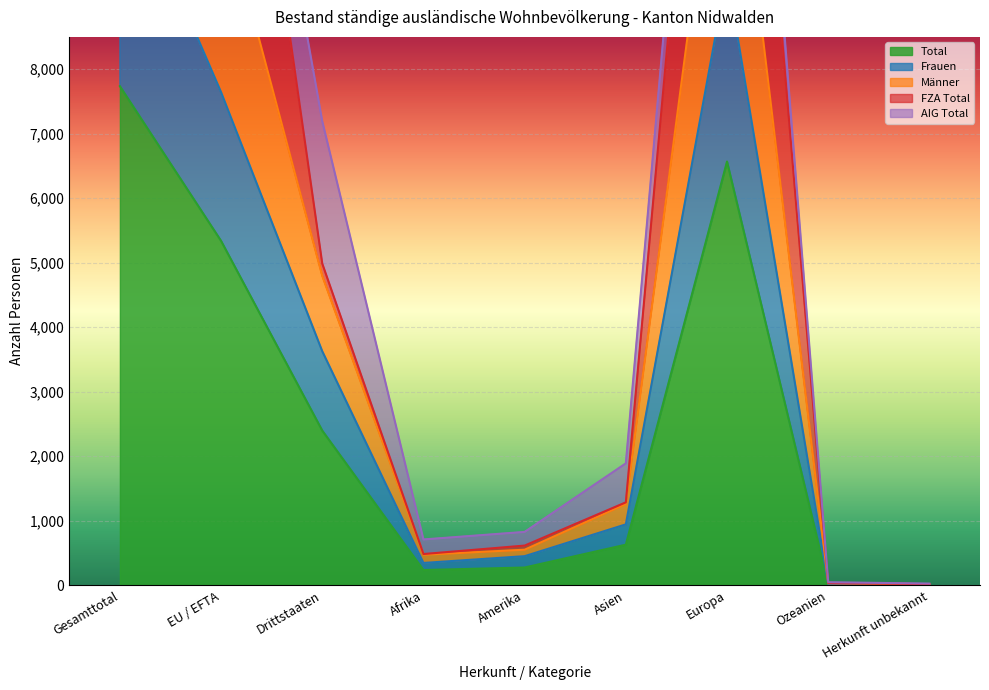

How many data points in Männer are above 1260?

4